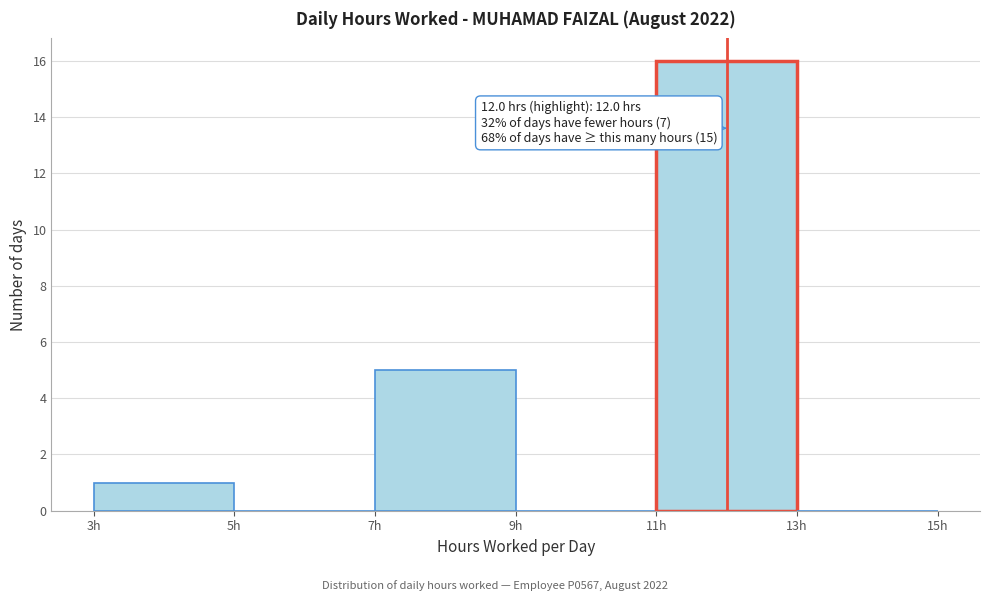

Which range on the x-axis has the tallest bar?

11 to 13